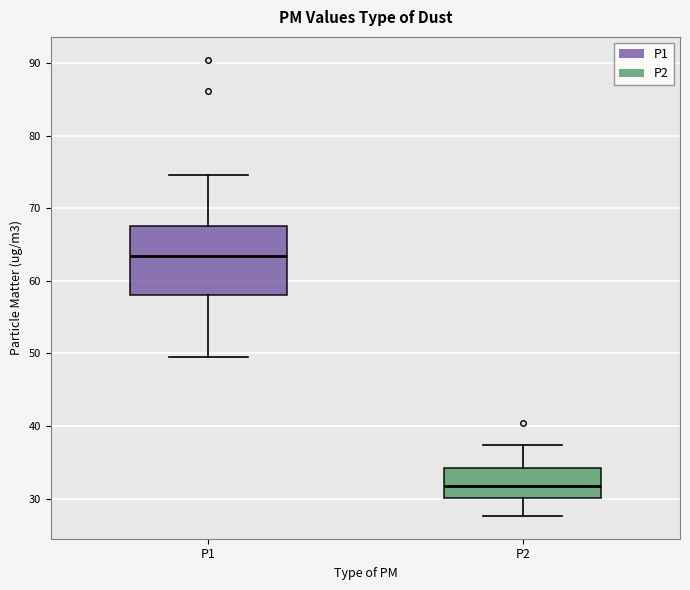

Where does the lower whisker of the box for P2 end on the y-axis? The values are not printed on the chart, so give them approximately, as read against the axis.

28